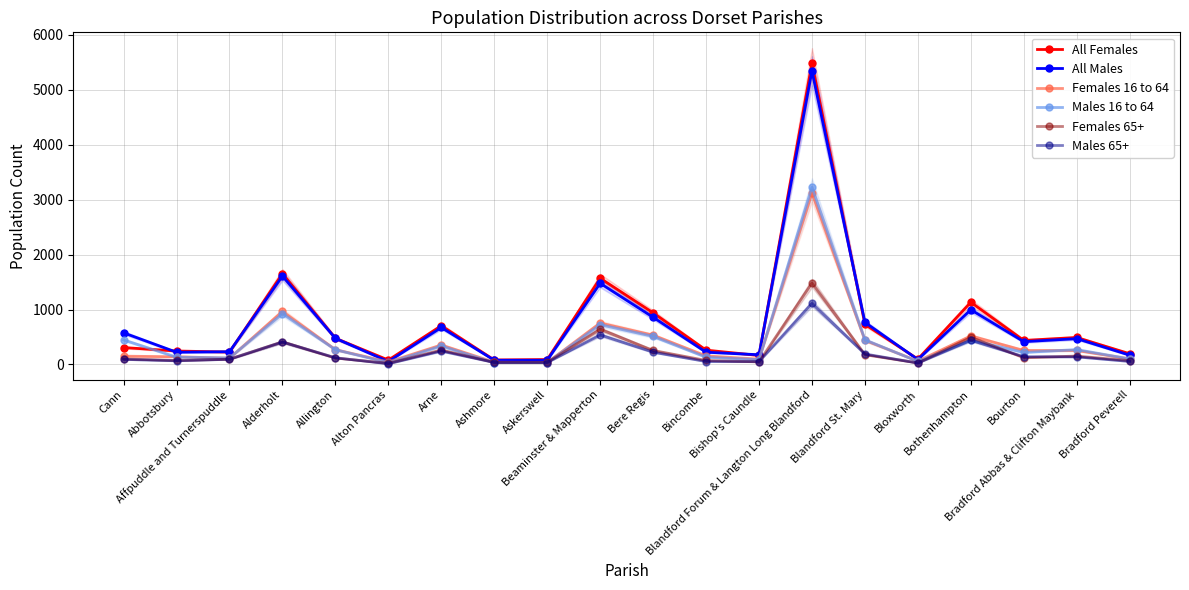

Where do Males 16 to 64 and Females 16 to 64 first cross each other?

Cann and Abbotsbury